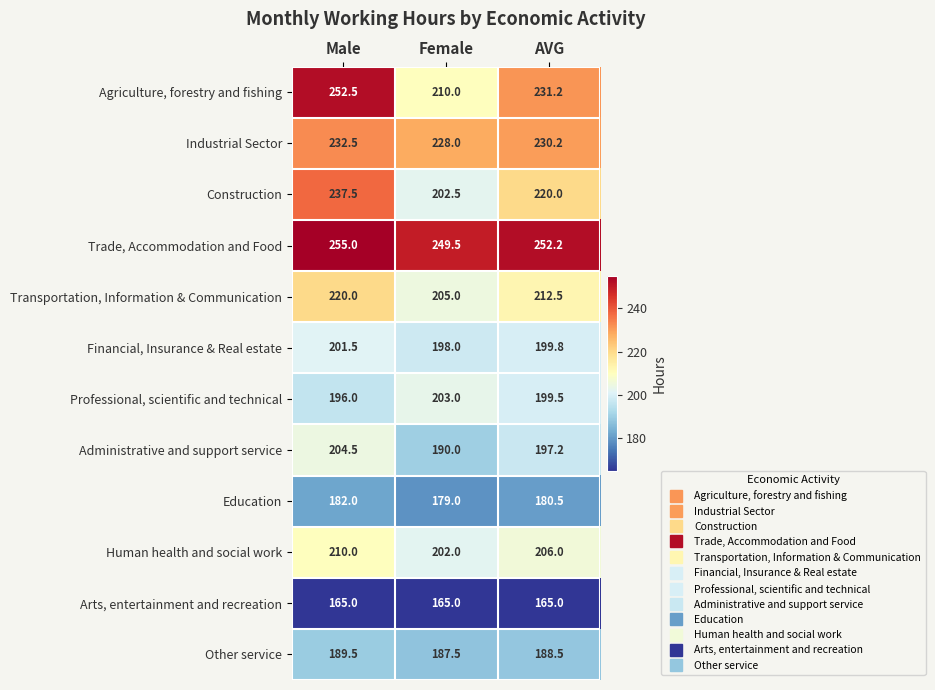

What is the sum of the Arts, entertainment and recreation values at AVG and Male?

330.0